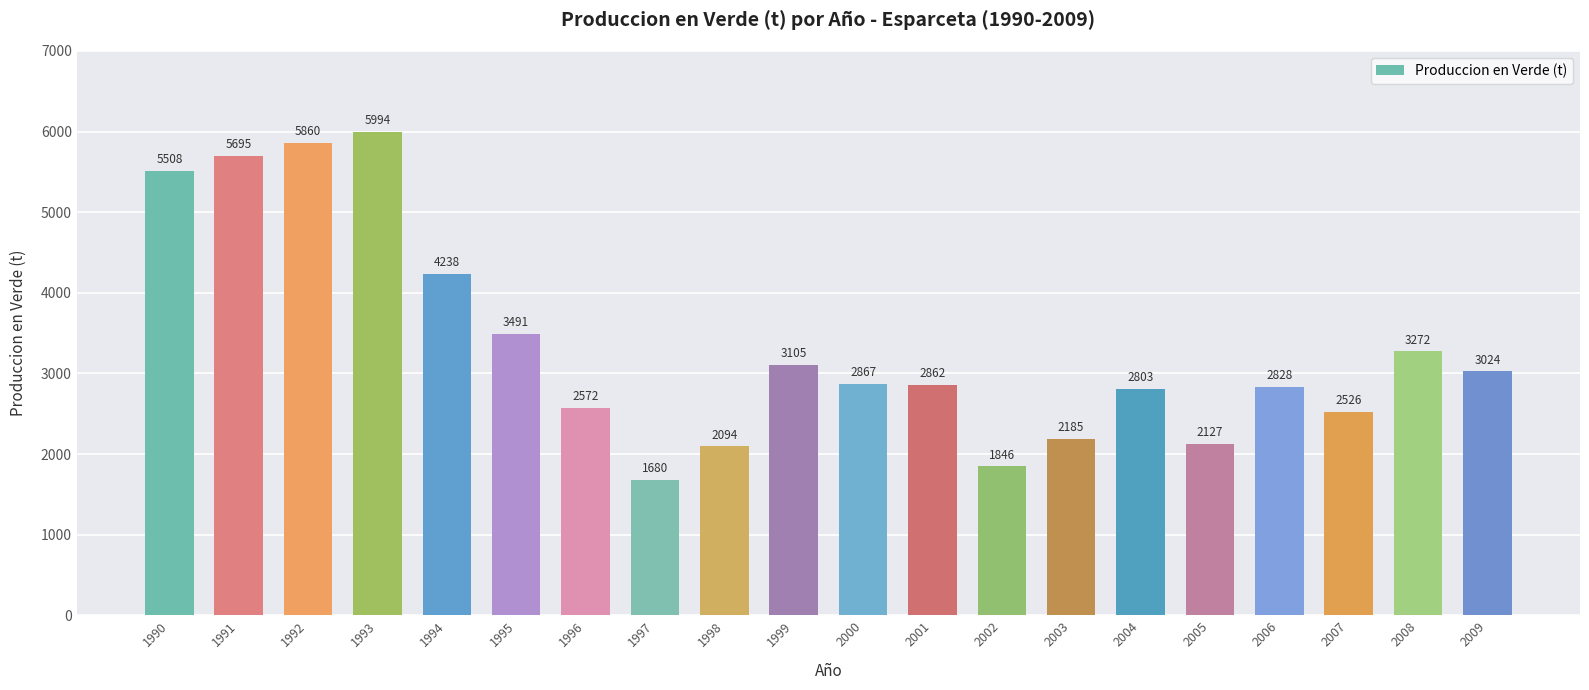

Where does the data first go above 2867?

1990